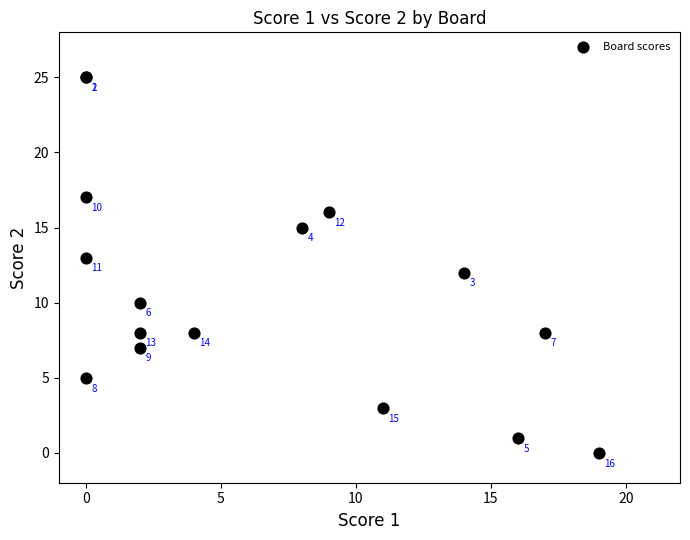

What Y value in the scatter plot is closest to 12?

12